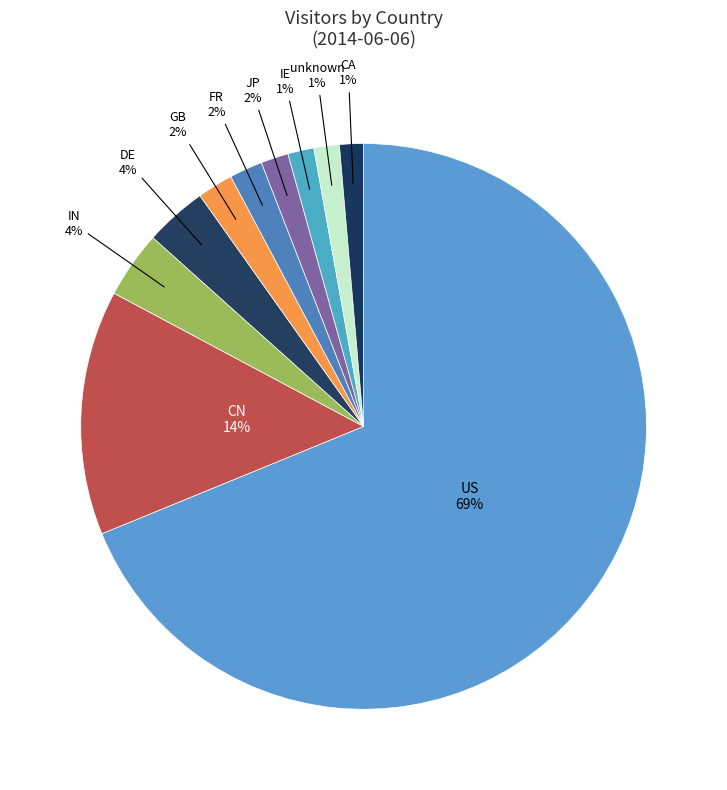

What is the largest slice in the pie chart?

US